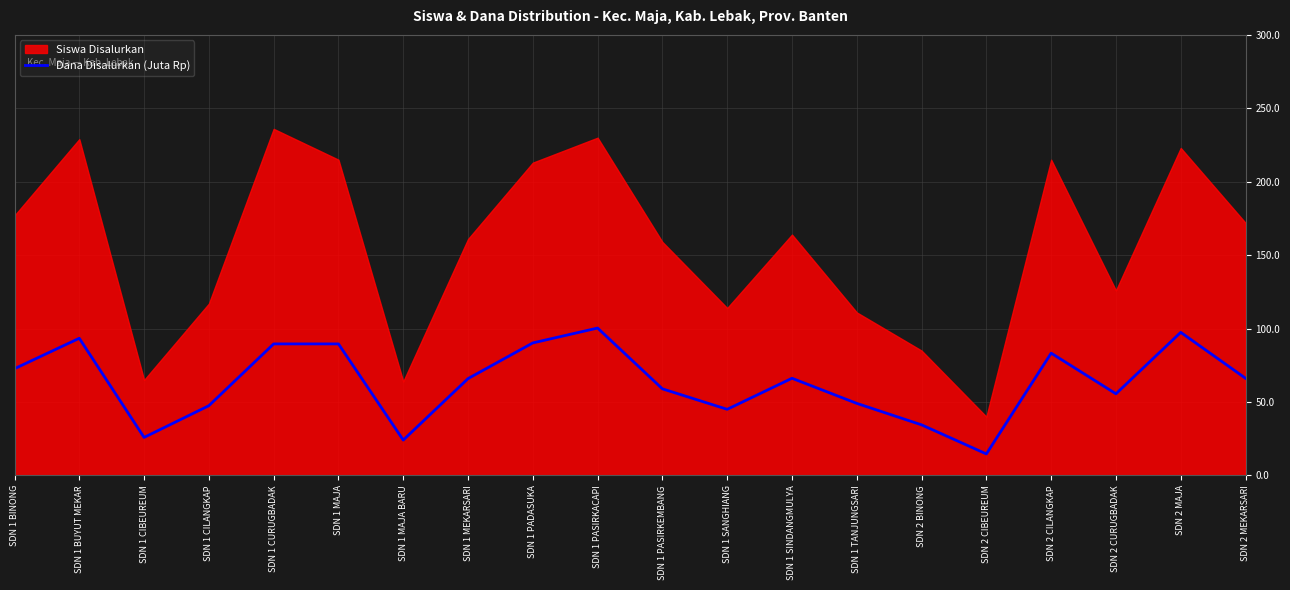

What is the difference between the maximum and minimum values?

85.7